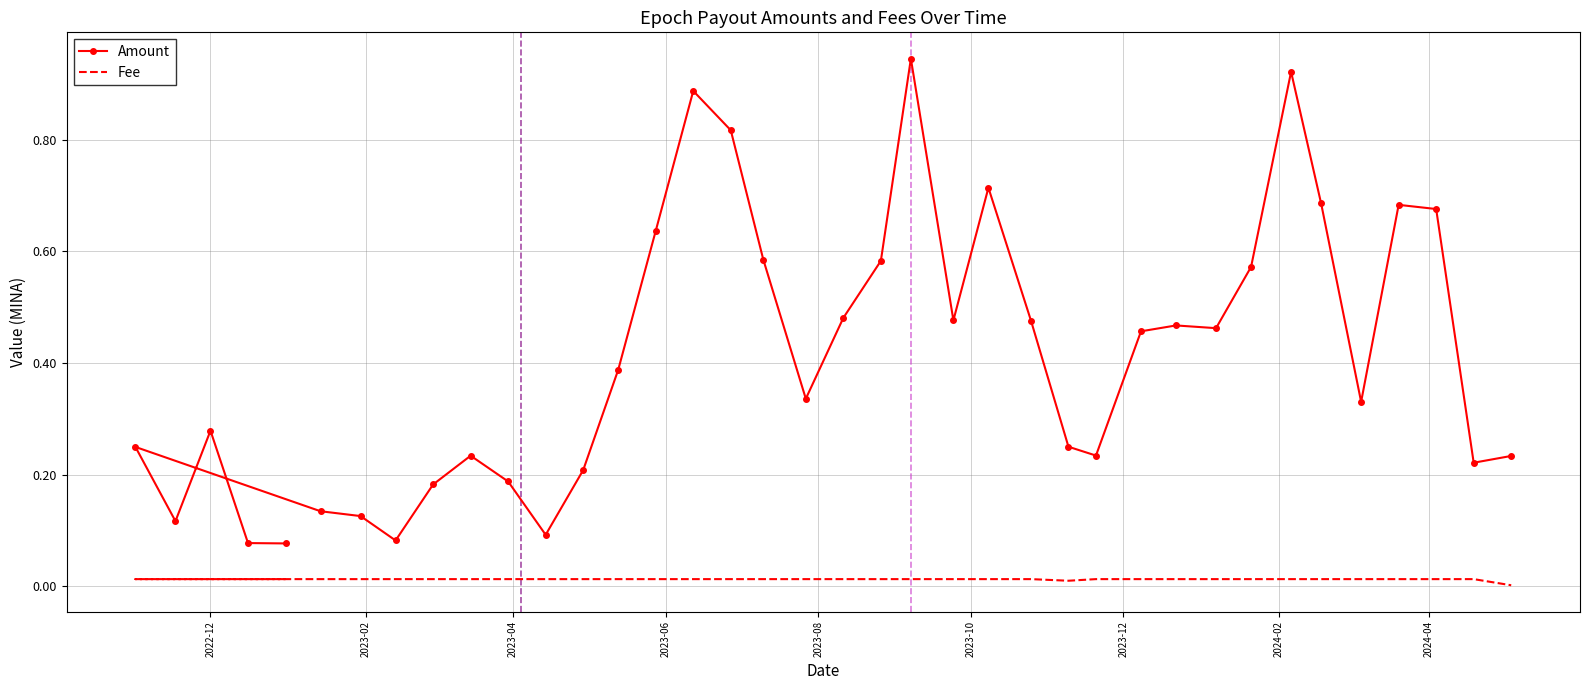

How many distinct data groups are displayed?

2